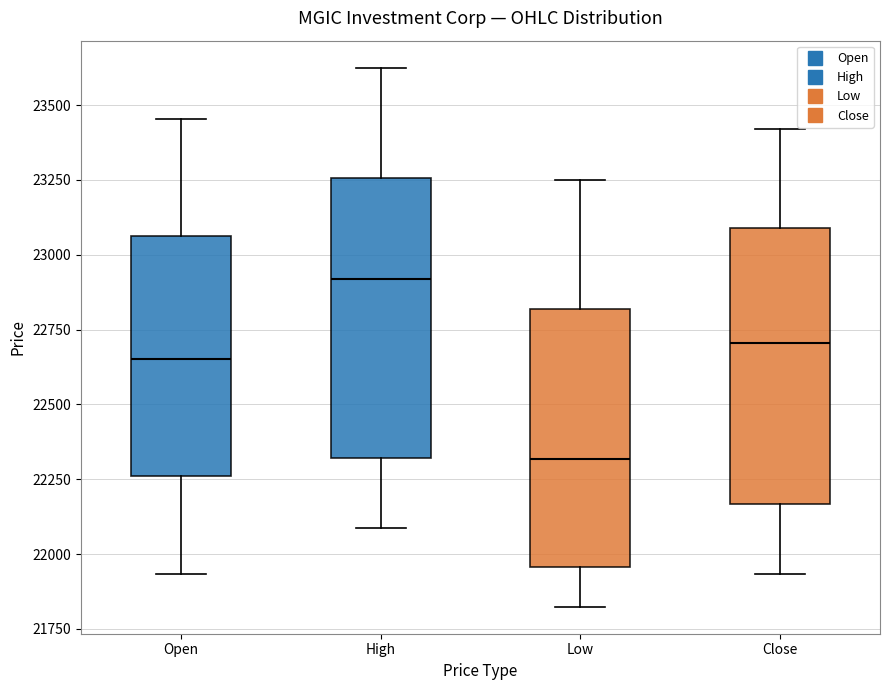

Reading left to right, read every box against the y-axis: the position of its median line, the range the box covers, and the ends of its whiskers. The values are not printed on the chart, so give them approximately, as read against the axis.

Open: median 22650, box 22250 to 23050, whiskers 21950 to 23450
High: median 22900, box 22300 to 23250, whiskers 22100 to 23650
Low: median 22300, box 21950 to 22800, whiskers 21800 to 23250
Close: median 22700, box 22150 to 23100, whiskers 21950 to 23400